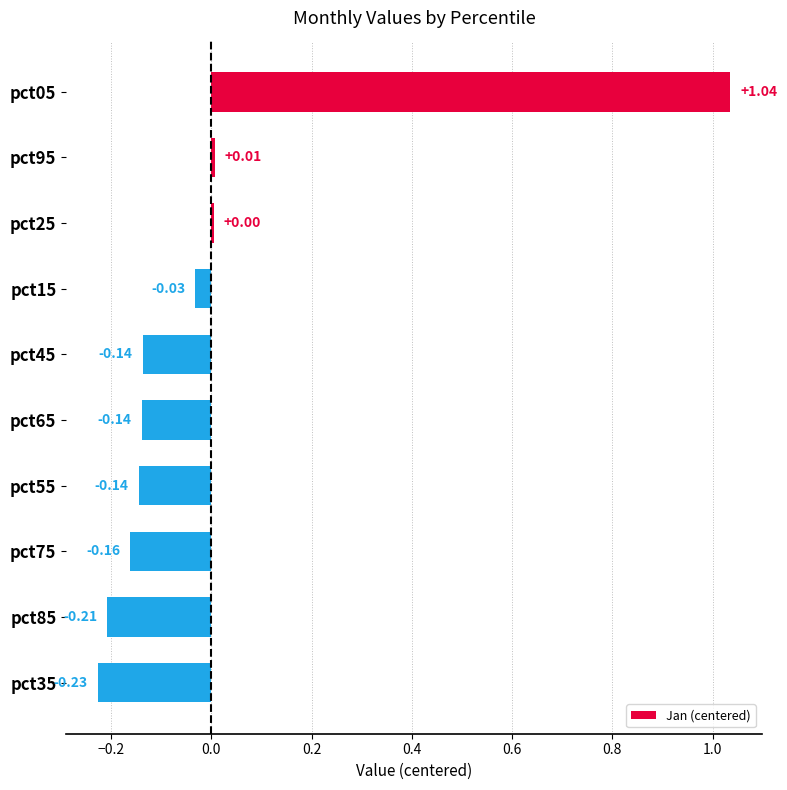

What is the difference between the maximum and second lowest values?

1.2